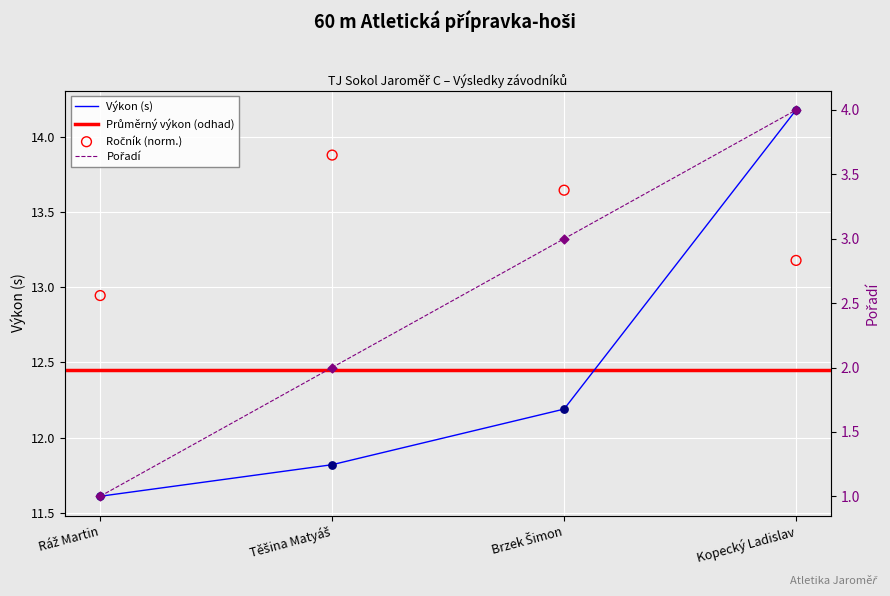

Which series contains the lowest Y value?

Pořadí